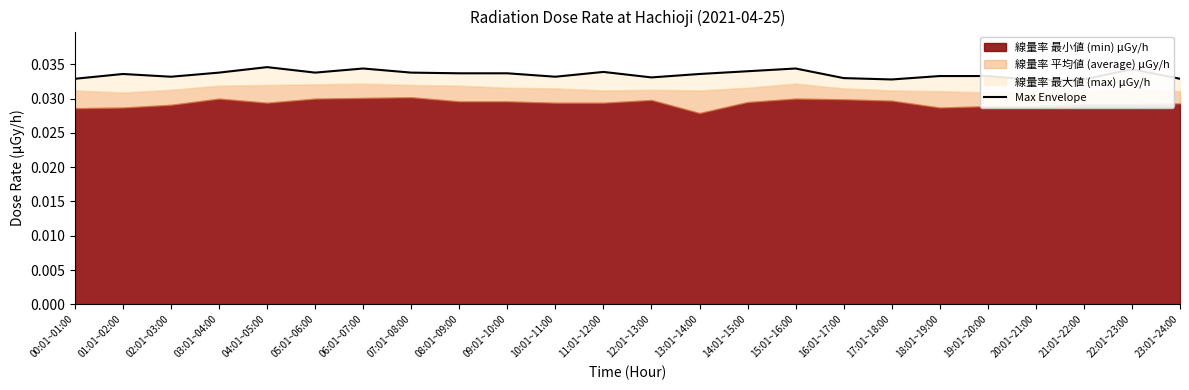

Where is the first local maximum?

01:01~02:00